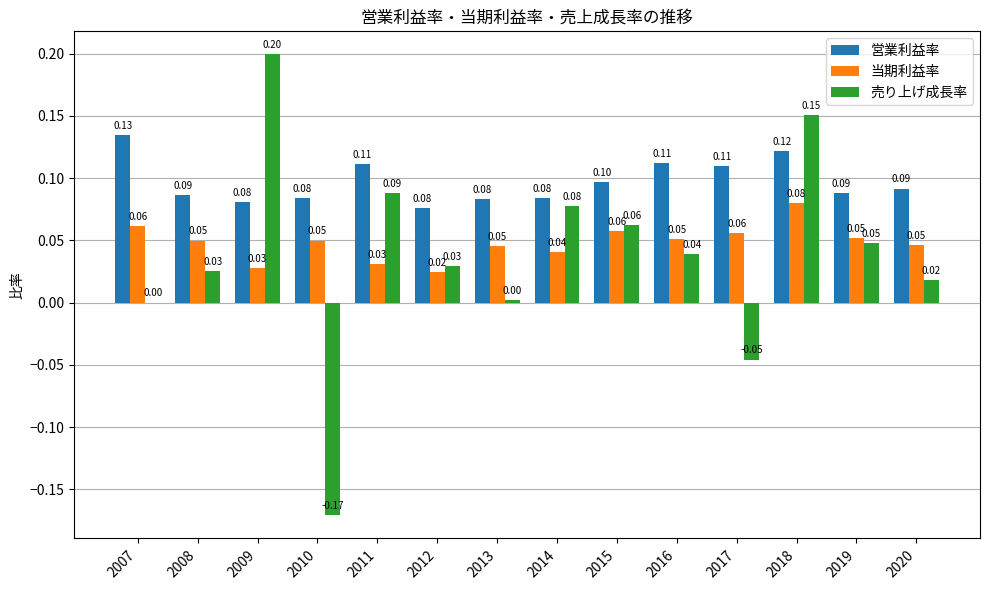

Is the value of 営業利益率 at 2011 greater than the value of 当期利益率 at 2016?

Yes